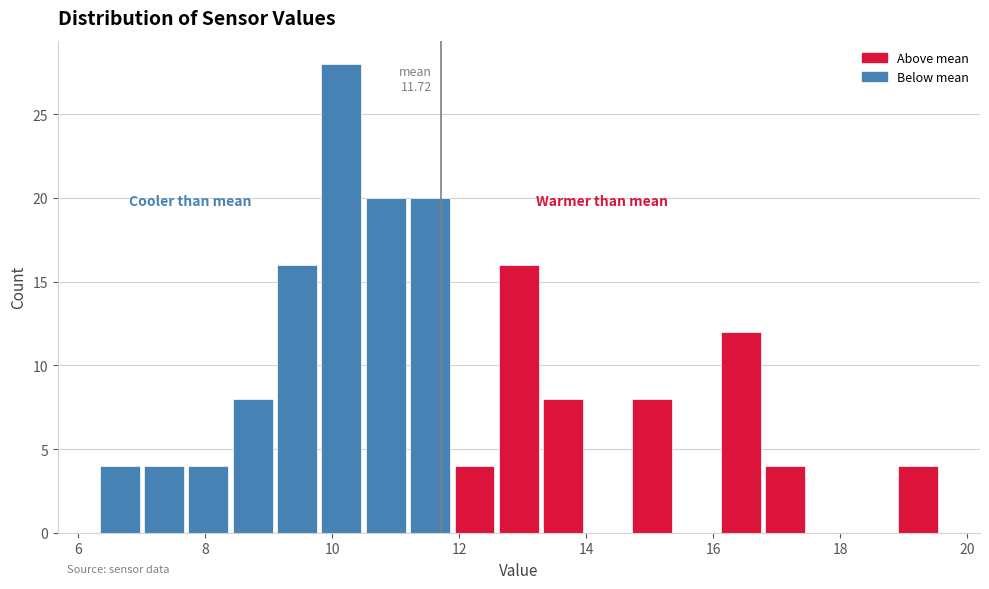

Read against the x-axis, roughly where is the centre of the tallest bar?

10.2